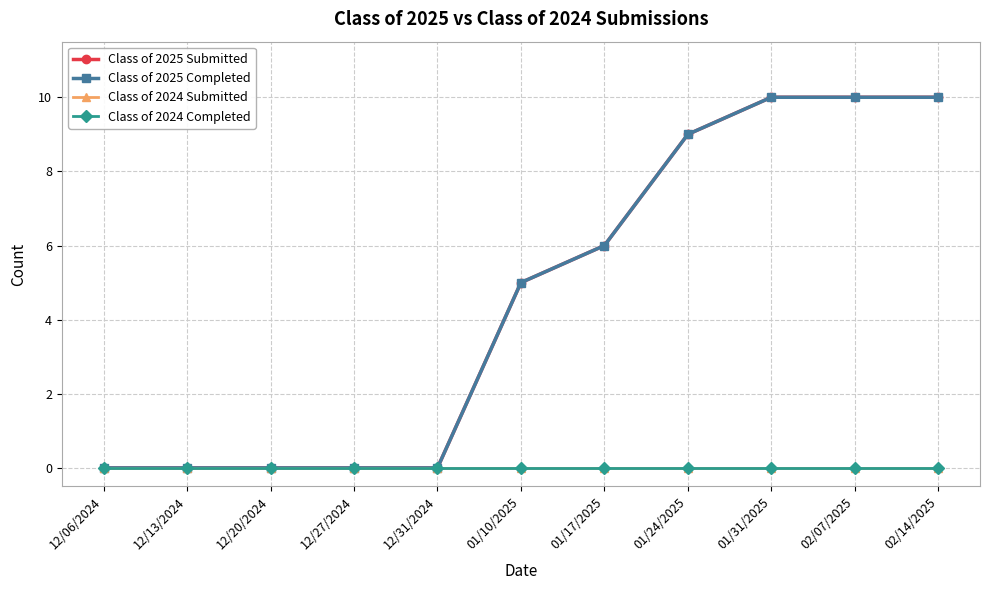

Between 12/06/2024 and 01/24/2025, which series saw the biggest shift?

Class of 2025 Submitted